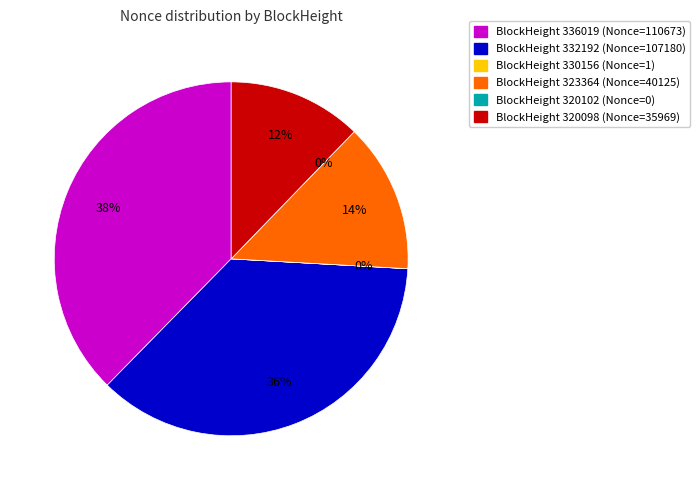

To the nearest percent, what is the difference between the largest and smallest slice percentages?

38%